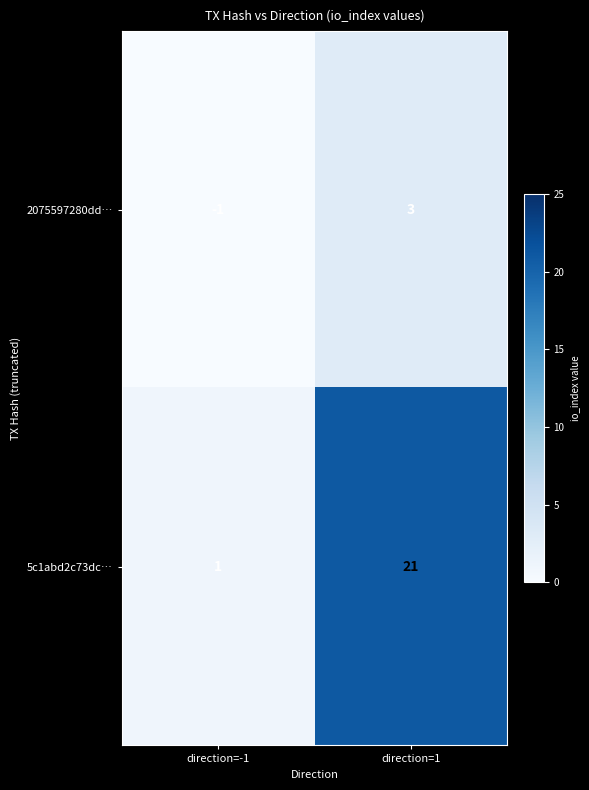

What is the difference between the 5c1abd2c73dc… values at direction=-1 and direction=1?

20